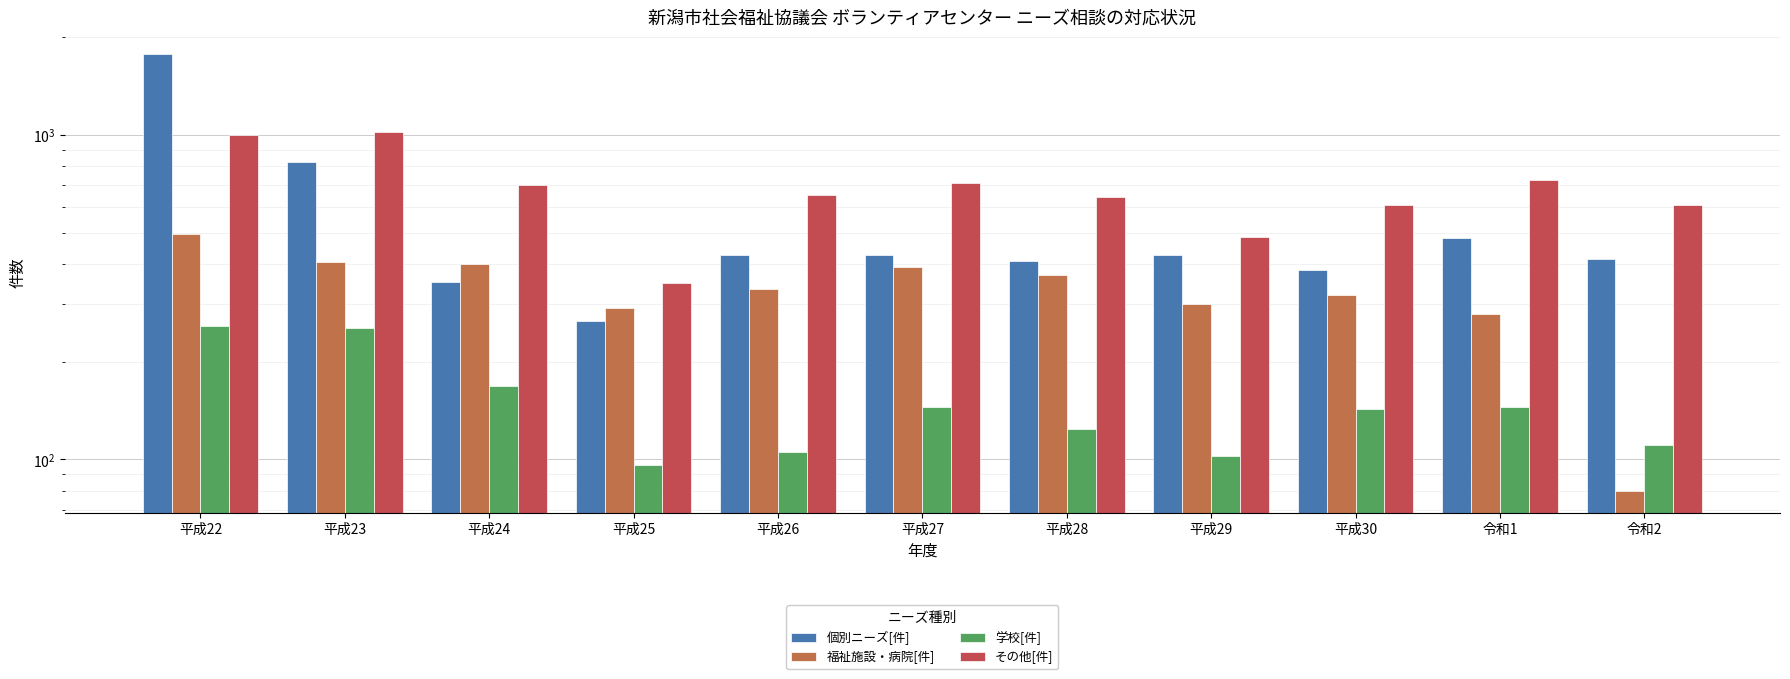

The 福祉施設・病院[件] series shows 657 at 平成27. True or false?

False